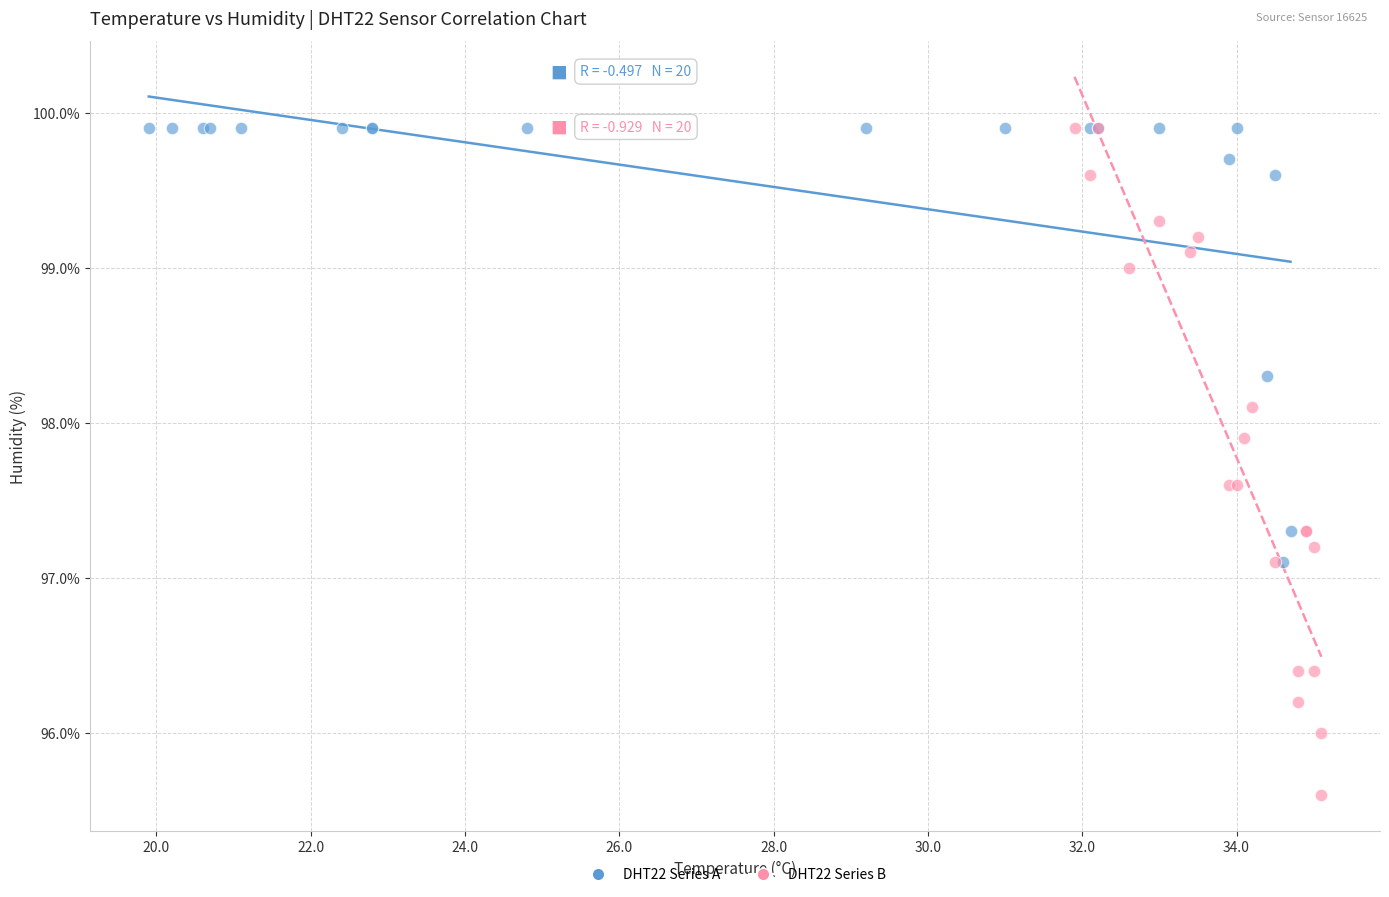

Which series has the widest spread of Y values?

DHT22 Series B